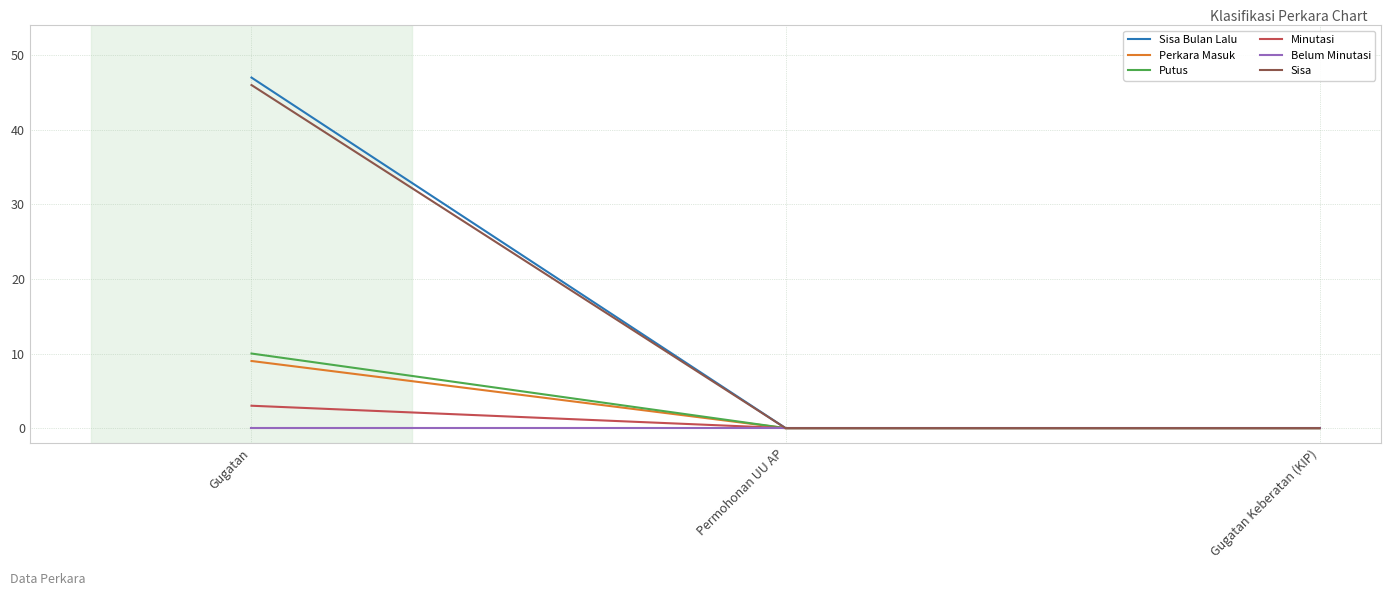

How many Sisa values are between 0 and 46?

3